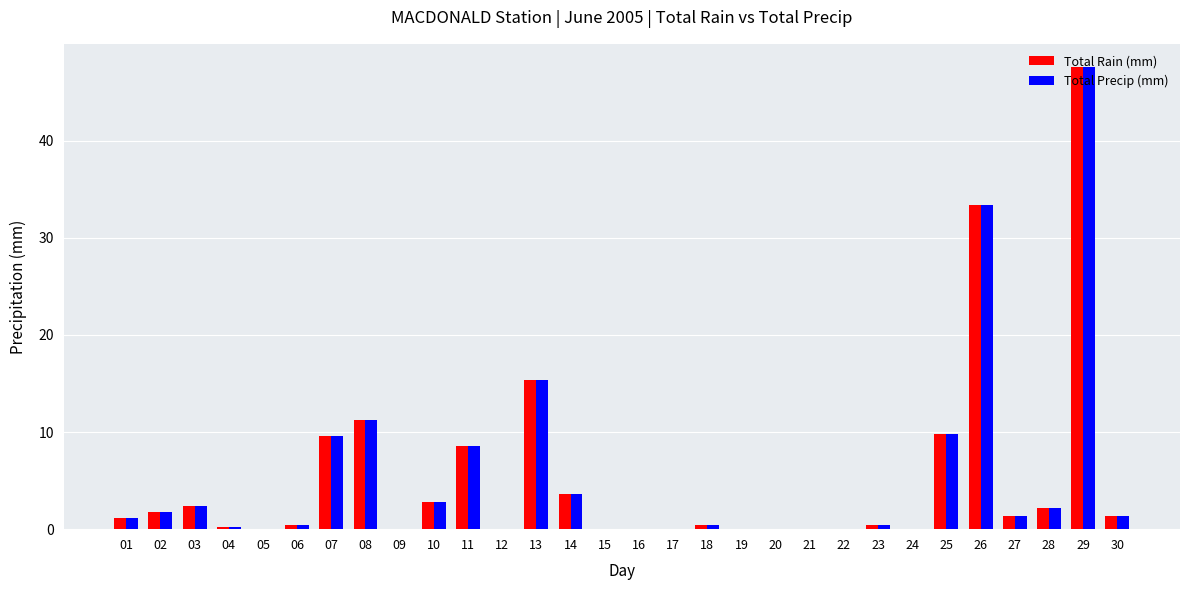

Where is Total Precip (mm) nearest to the value 23?

13